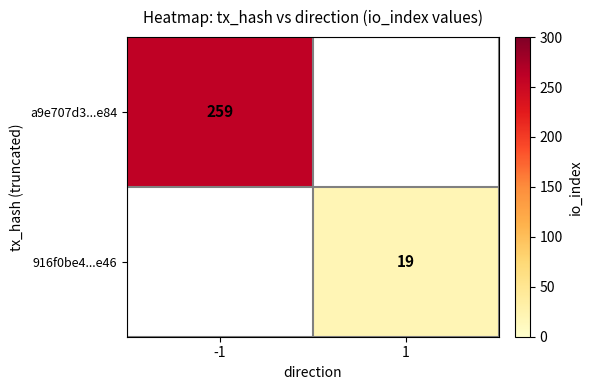

What is the minimum value shown in the chart?

19.0